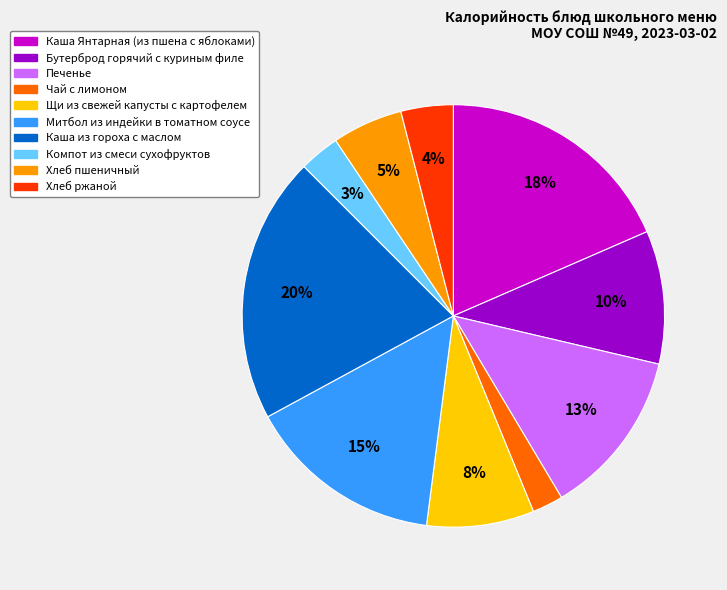

Is there a majority slice in this chart?

No